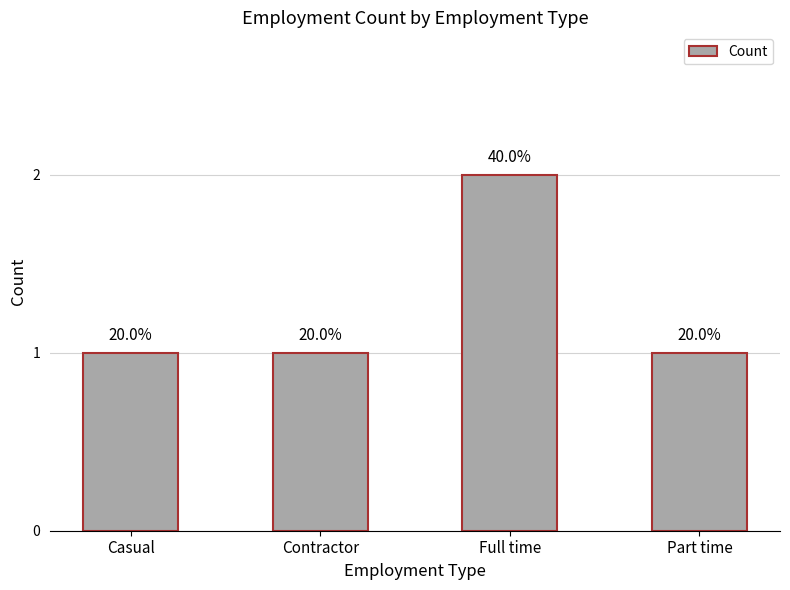

What is the sum of the values at Part time and Contractor?

2